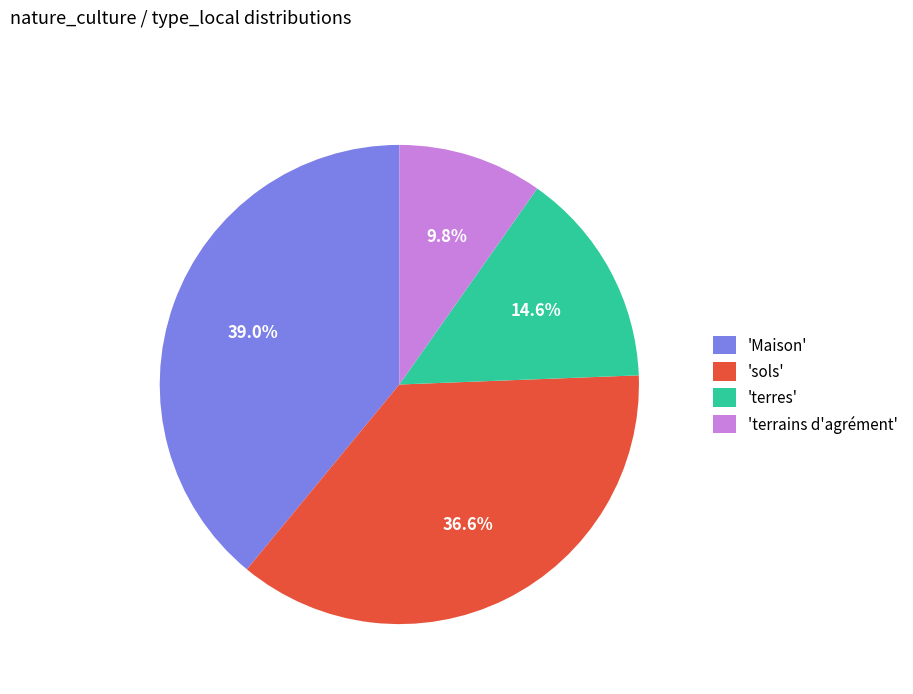

Rank the categories by value from highest to lowest.

'Maison', 'sols', 'terres', 'terrains d'agrément'